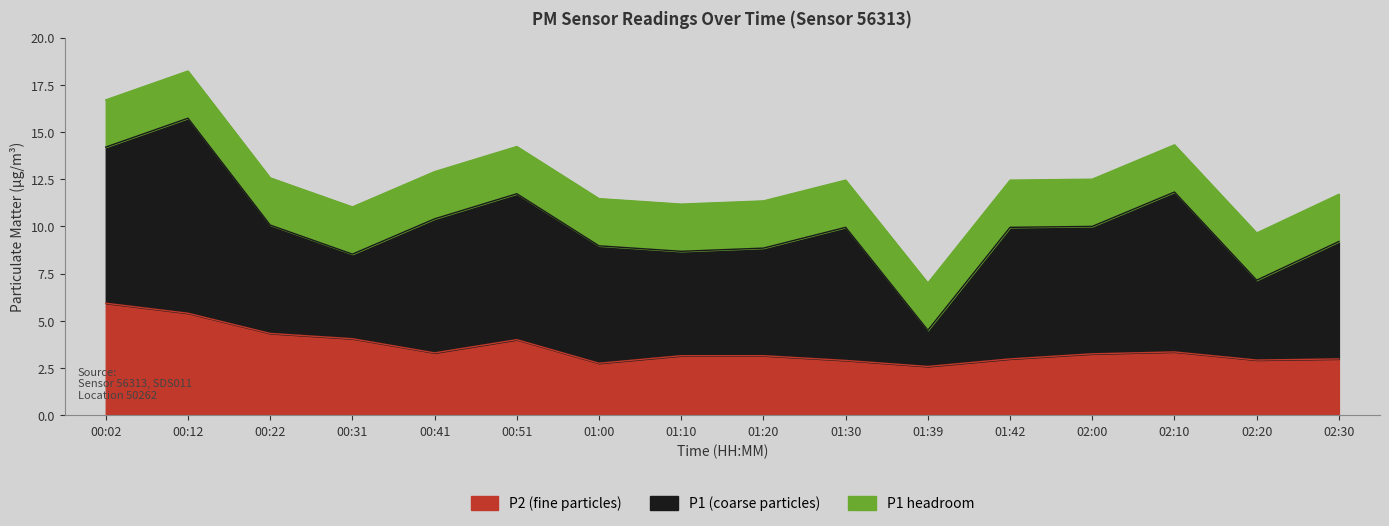

Which series has the widest spread of values?

P1